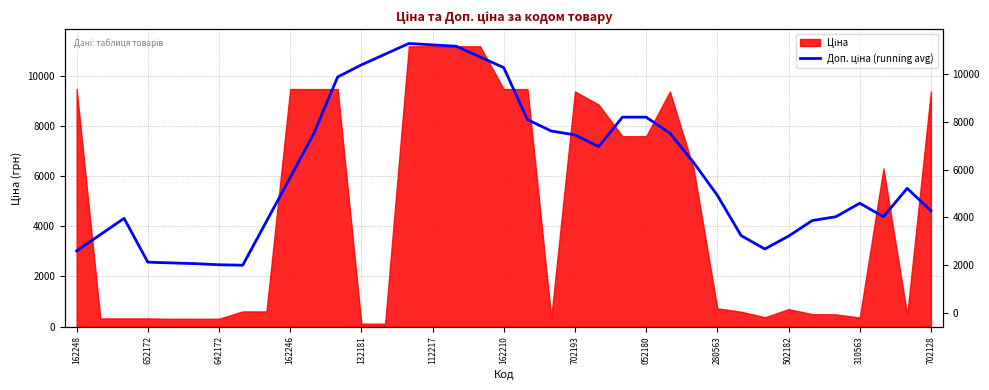

What is the difference between the values at 30 and 17?

7151.6